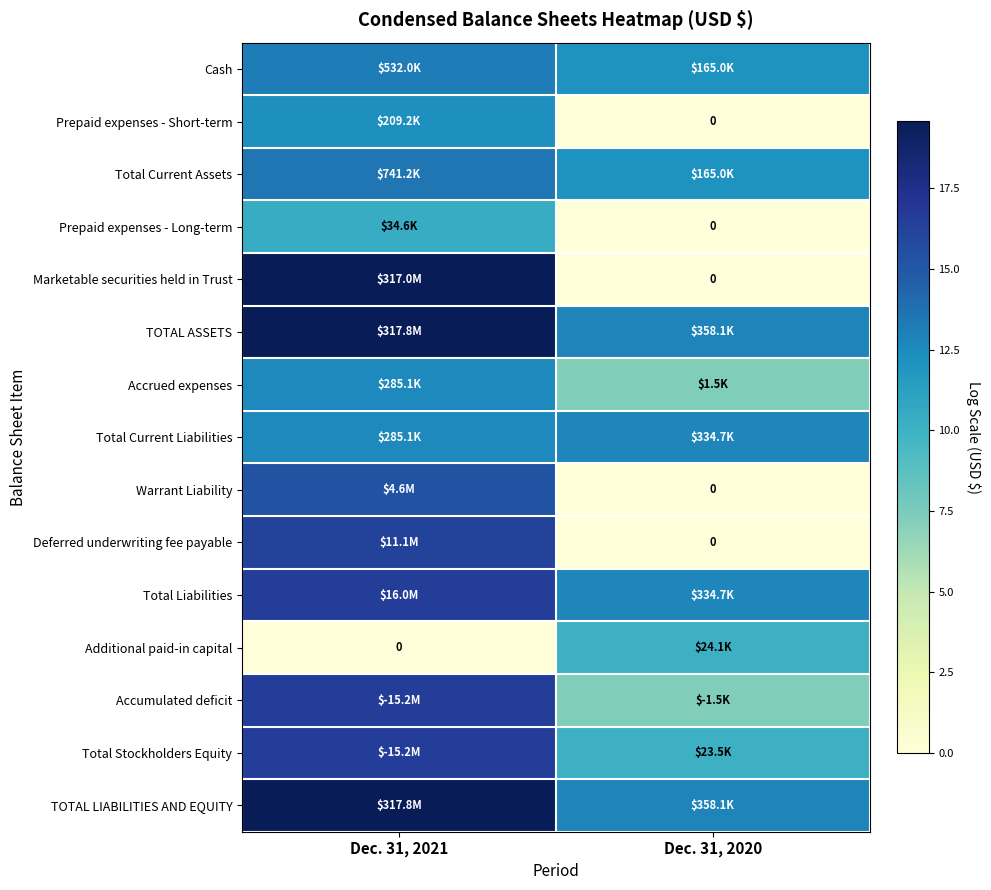

What value does the Prepaid expenses - Long-term series have at Dec. 31, 2021?

10.5